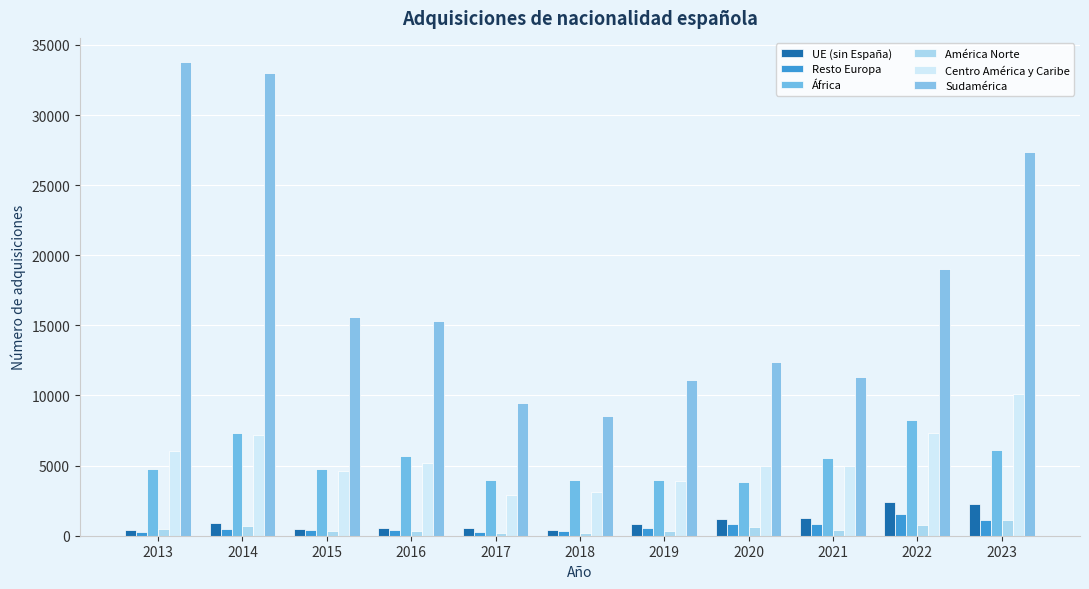

Is it true that Sudamérica equals 6497 at 2017?

False